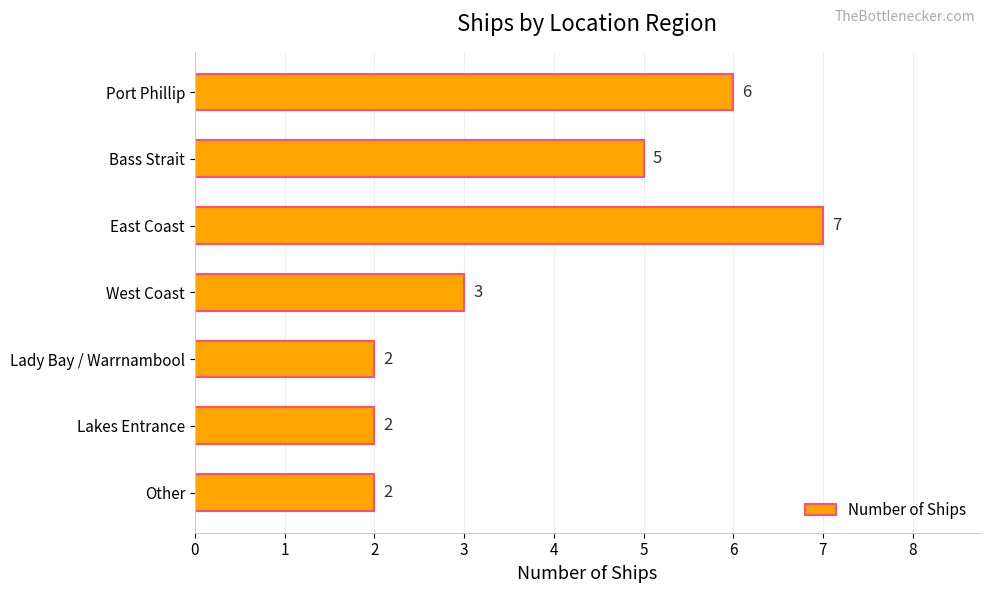

Reading bottom to top, transcribe all the data shown in this chart.

2	2	2	3	7	5	6